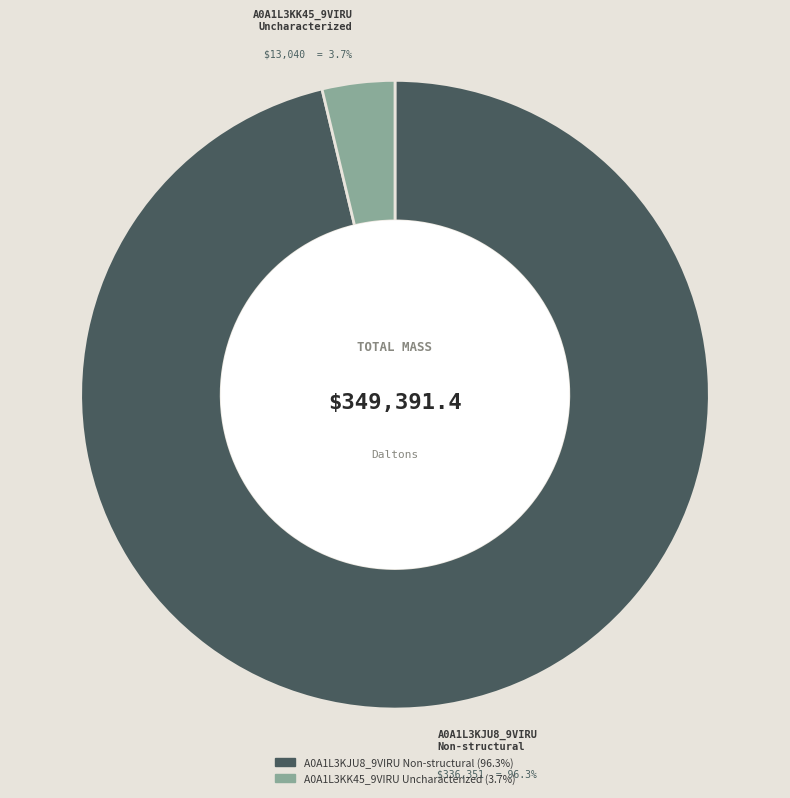

Is there a majority slice in this chart?

Yes